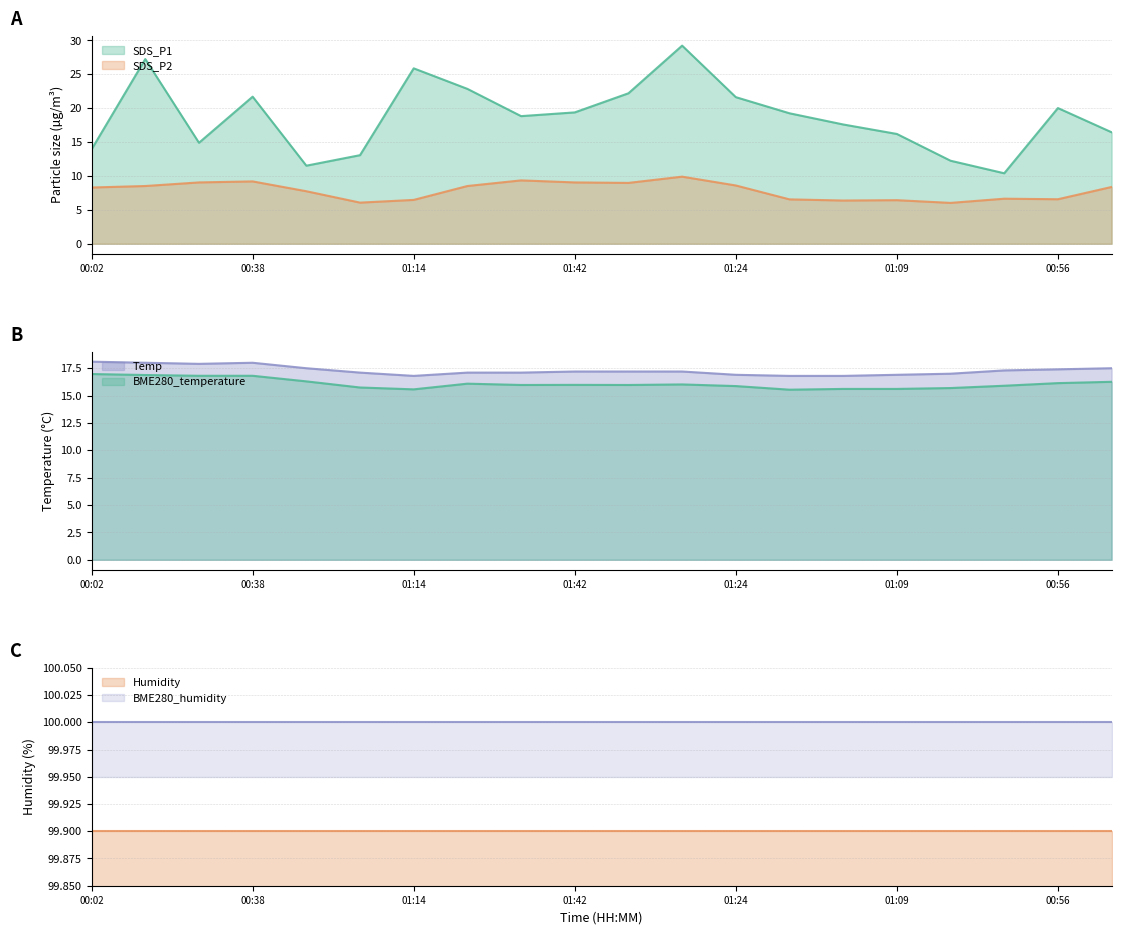

Where is the first local minimum for Temp?

00:26